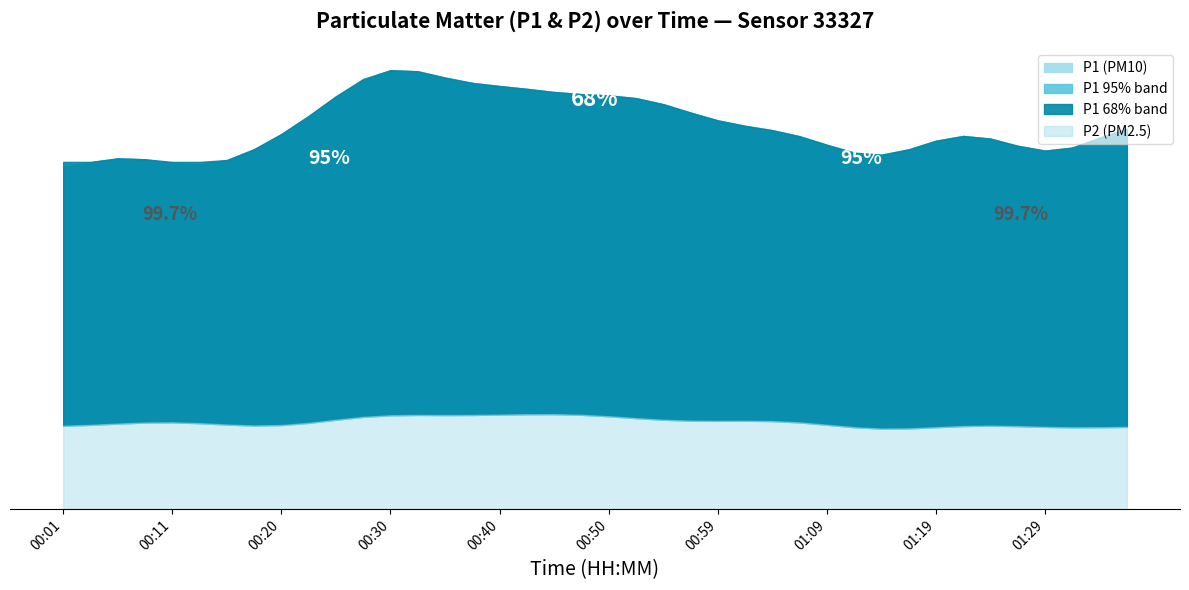

How many data points in P2 are less than 3?

16